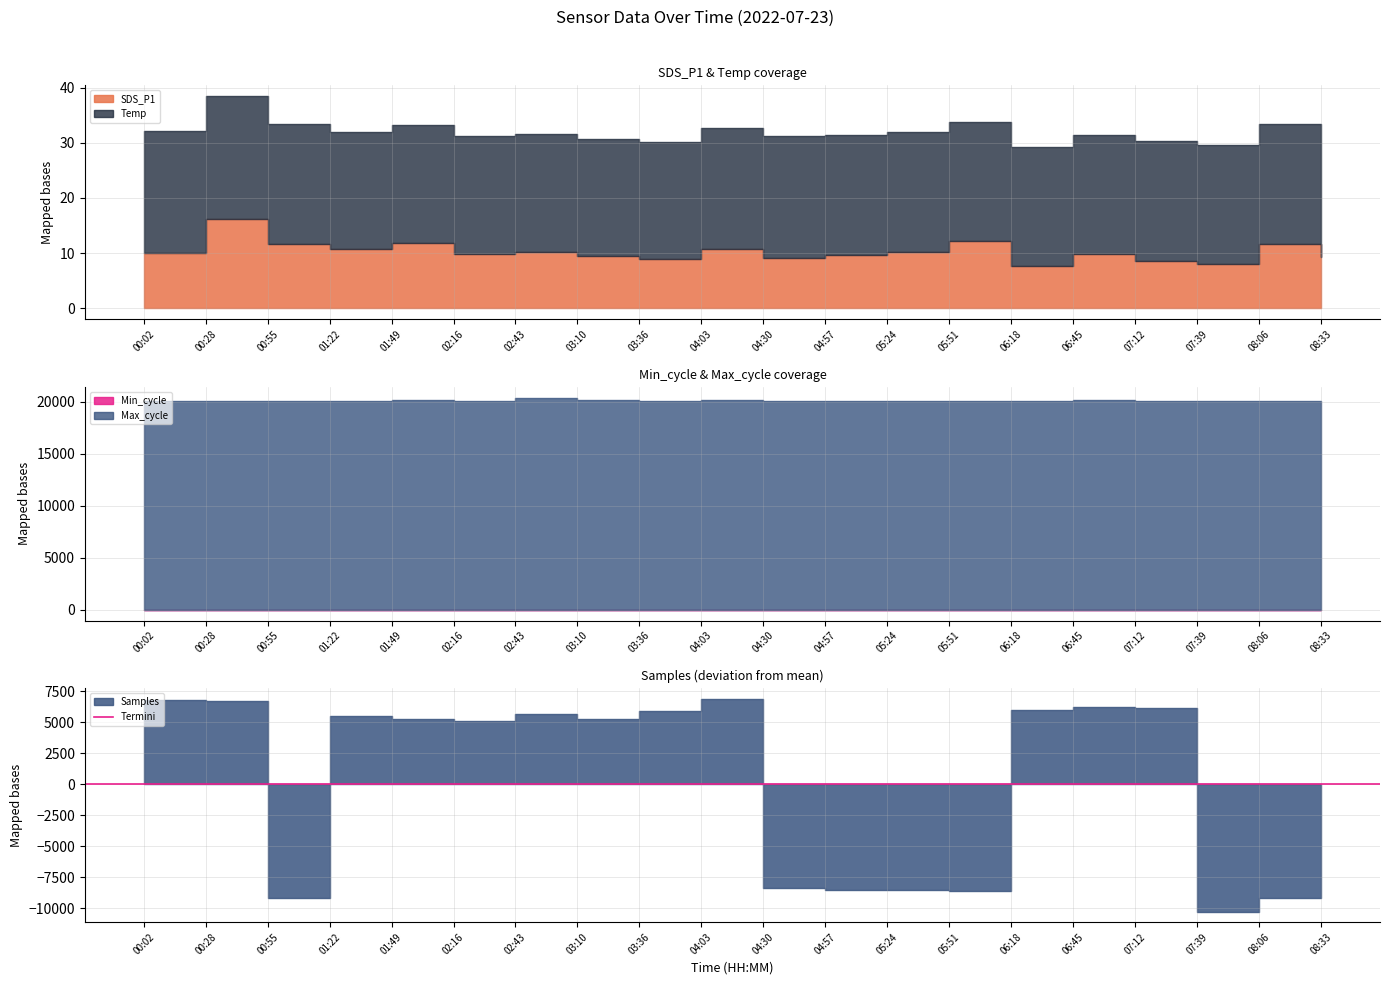

Which label corresponds to the largest value in the chart?

04:03